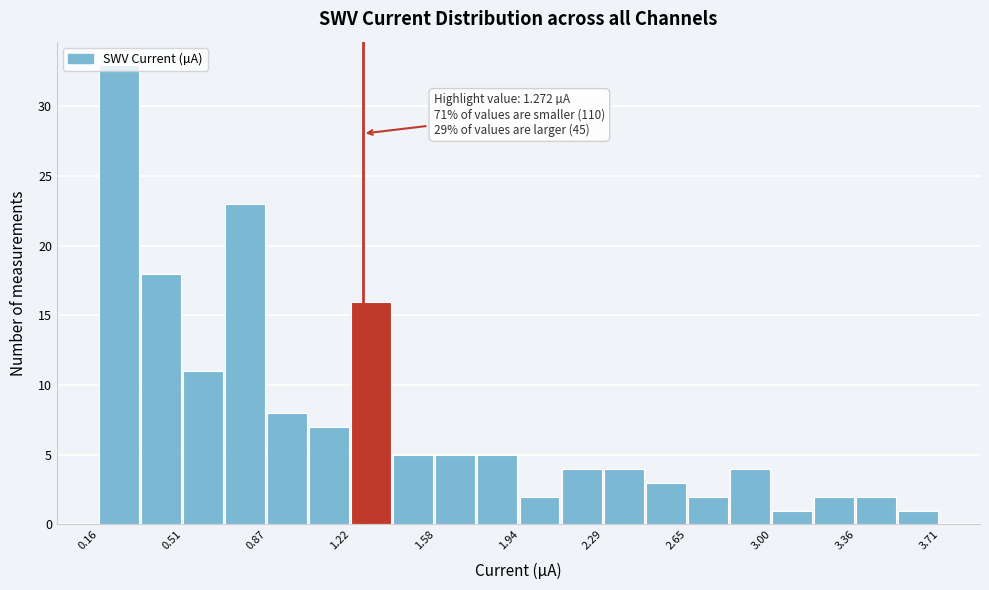

Read against the x-axis, roughly where is the centre of the tallest bar?

0.25